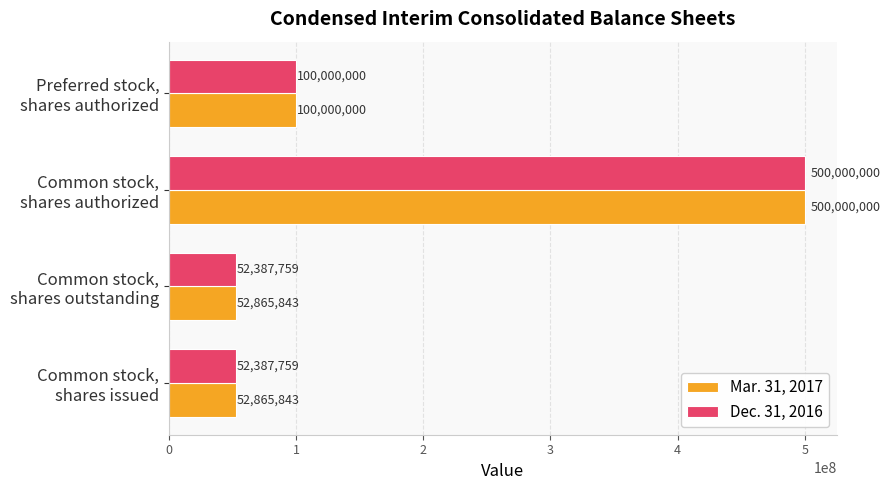

How many Mar. 31, 2017 values are between 52865843 and 500000000?

4